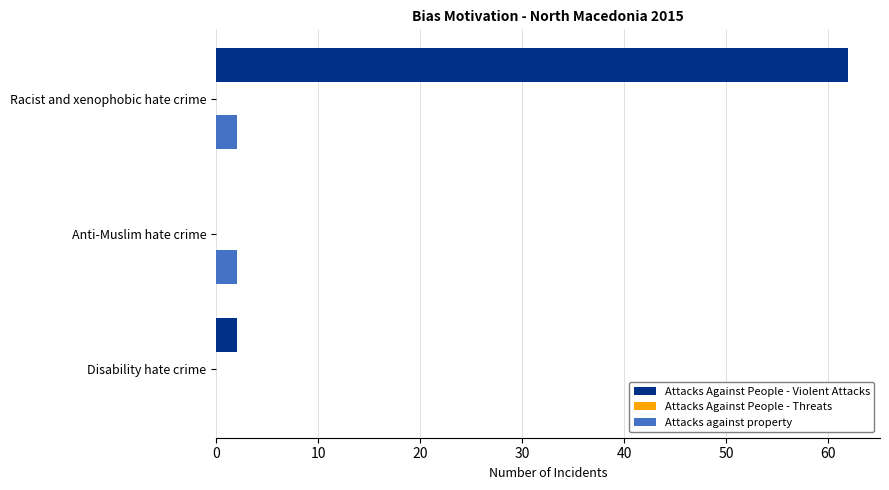

The value of Attacks Against People - Violent Attacks at Anti-Muslim hate crime is 0. True or false?

True